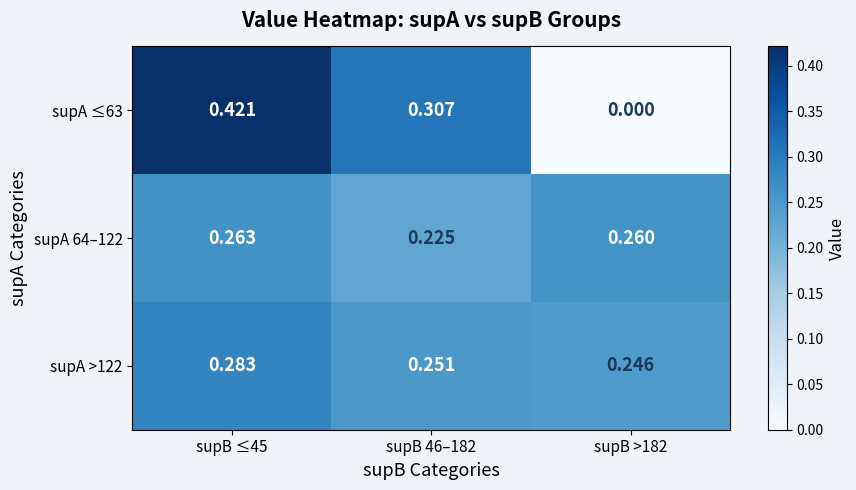

At supB ≤45, list the series in order from largest to smallest.

supA ≤63, supA >122, supA 64–122